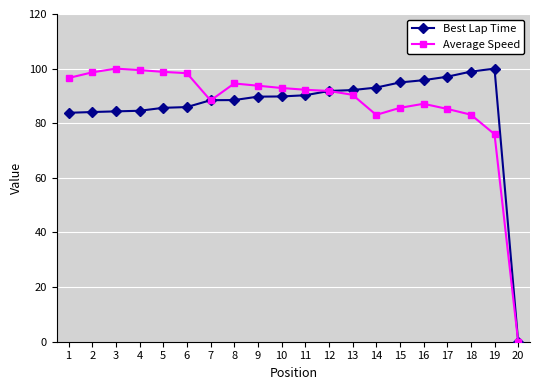

Is this an area chart (filled region under the line)?

No